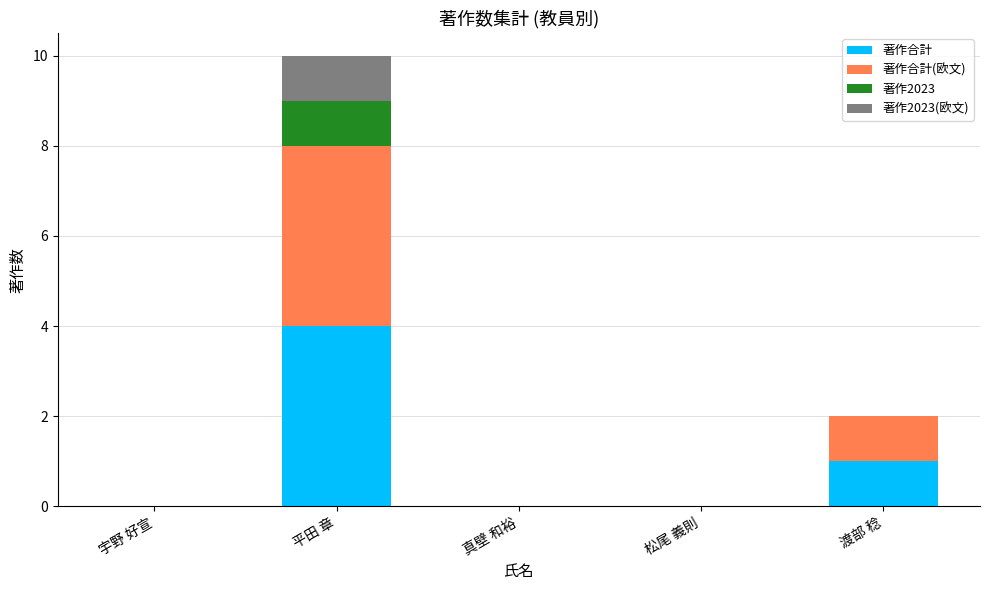

What are all the series names shown in the legend?

著作合計, 著作合計(欧文), 著作2023, 著作2023(欧文)